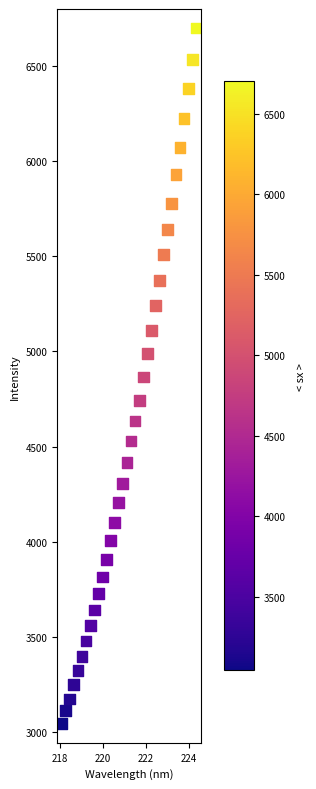

What is the range of Y values (max minus min)?

3655.6